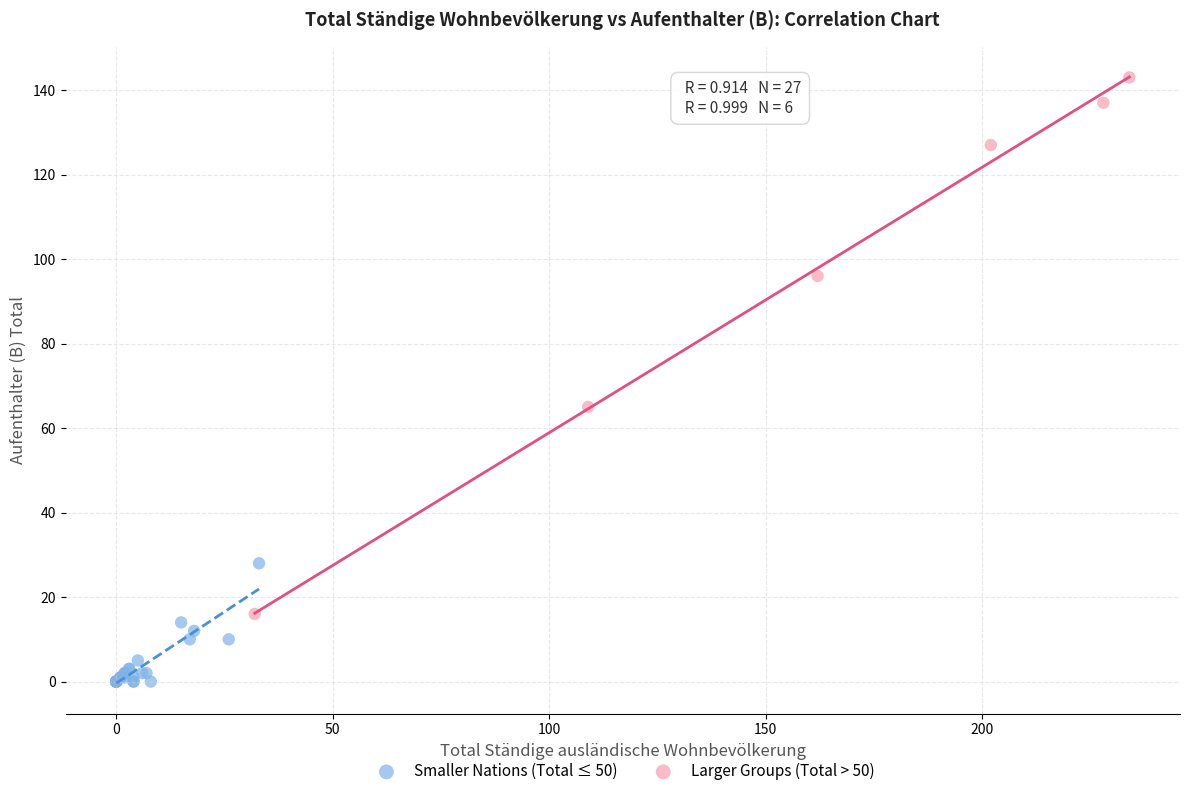

Which series reaches the minimum Y coordinate?

Smaller Nations (Total ≤ 50)